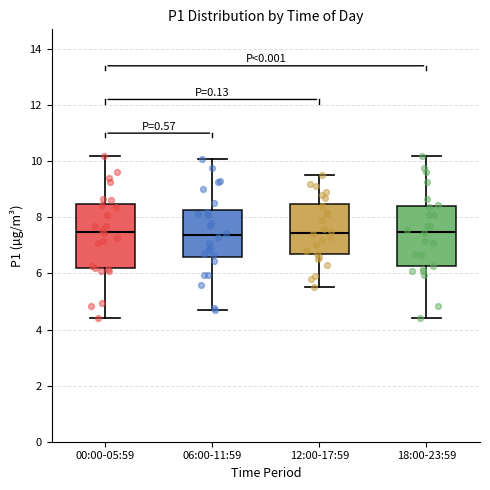

Reading left to right, read every box against the y-axis: the position of its median line, the range the box covers, and the ends of its whiskers. The values are not printed on the chart, so give them approximately, as read against the axis.

00:00-05:59: median 7.4, box 6.2 to 8.4, whiskers 4.4 to 10.2
06:00-11:59: median 7.4, box 6.6 to 8.2, whiskers 4.8 to 10.0
12:00-17:59: median 7.4, box 6.6 to 8.4, whiskers 5.6 to 9.6
18:00-23:59: median 7.4, box 6.2 to 8.4, whiskers 4.4 to 10.2